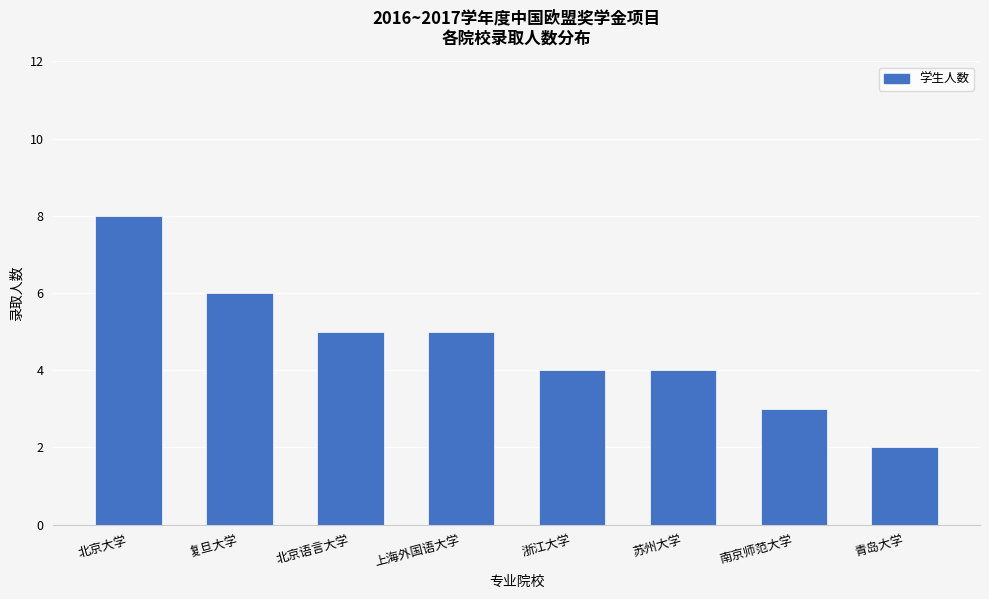

What value does the data have at 北京语言大学?

5